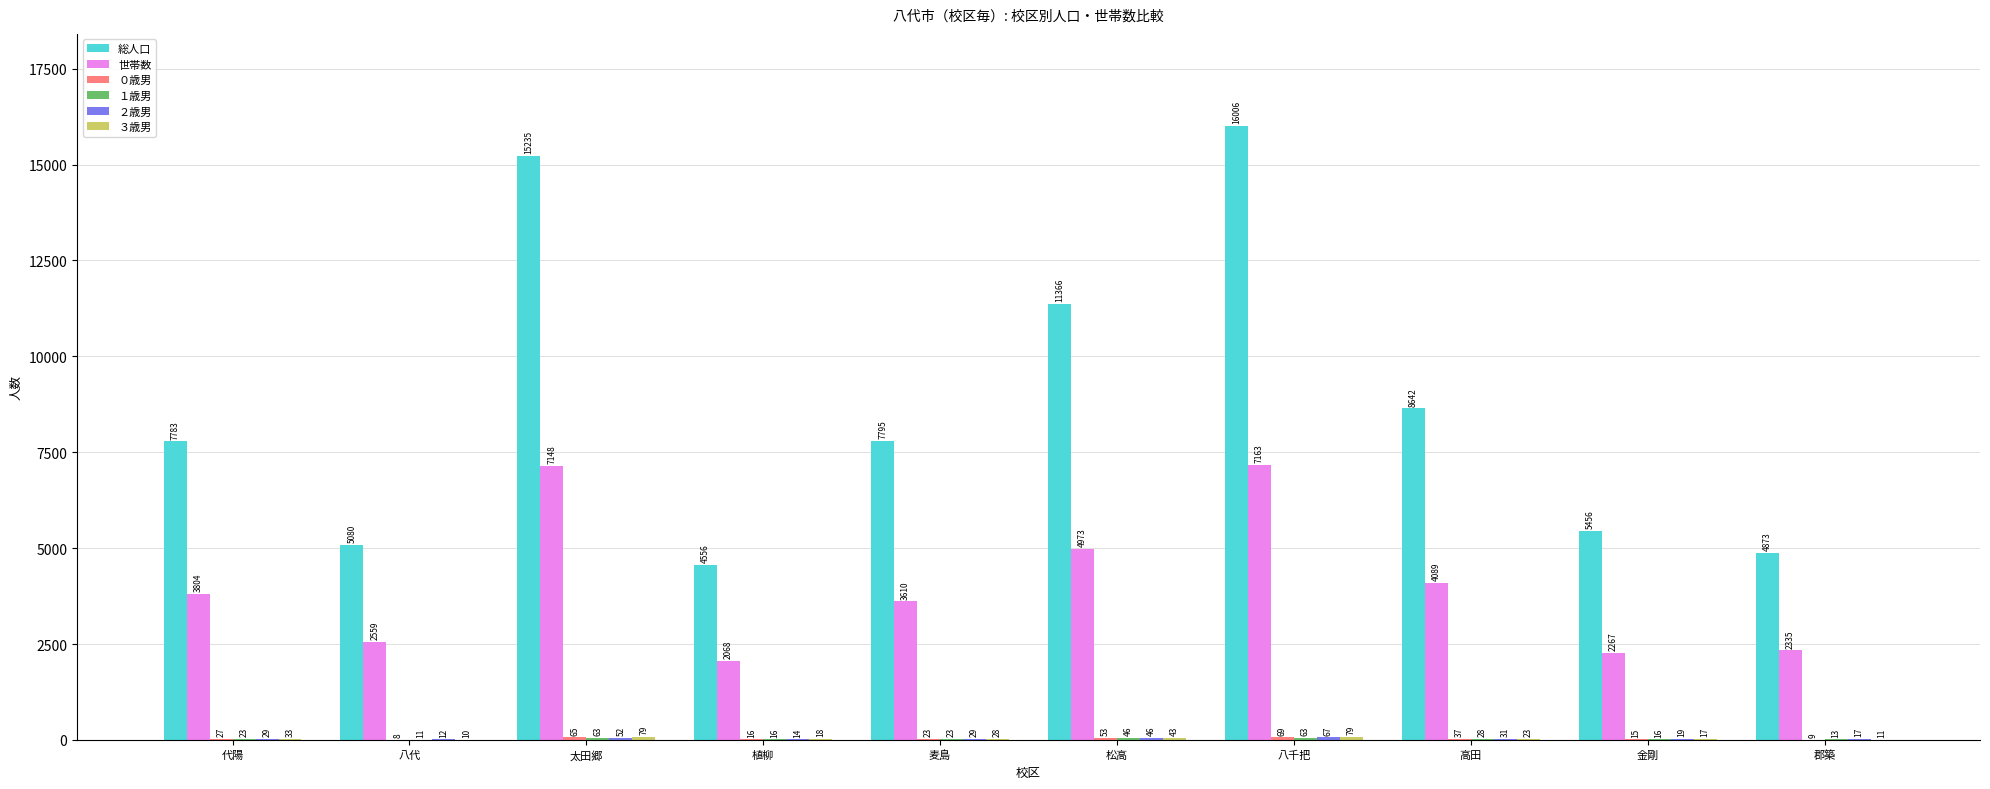

How many groups of bars are there?

10